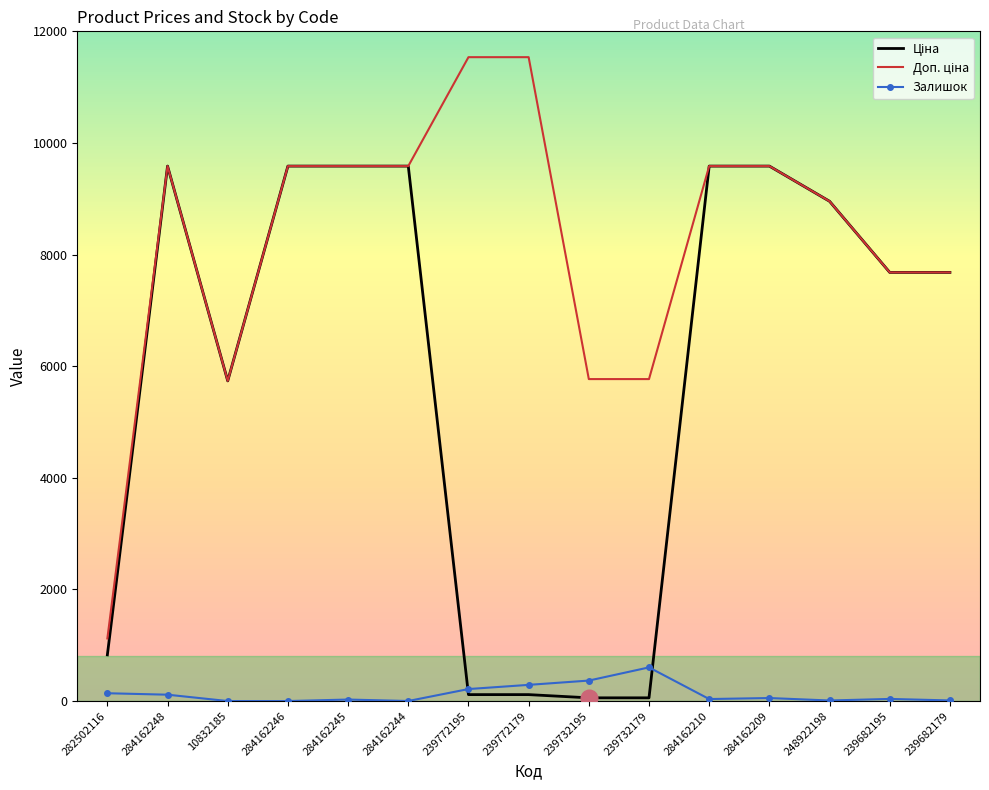

Reading left to right, extract all data points from this chart.

Ціна: 827.6	9585.4	5736.9	9585.4	9585.4	9585.4	115.4	115.4	57.7	57.7	9585.4	9585.4	8955.1	7680.9	7680.9
Доп. ціна: 1121.5	9585.4	5736.9	9585.4	9585.4	9585.4	11537.0	11537.0	5769.0	5769.0	9585.4	9585.4	8955.1	7680.9	7680.9
Залишок: 140.0	114.0	0.0	0.0	27.0	1.0	215.0	290.0	367.0	603.0	36.0	54.0	10.0	38.0	11.0